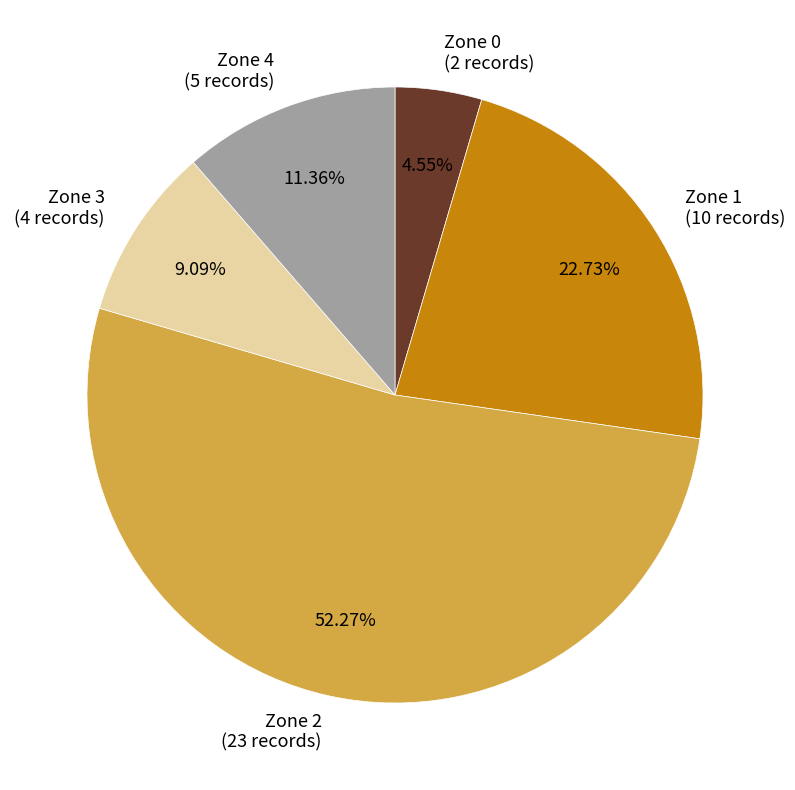

What is the smallest slice in the pie chart?

Zone 0